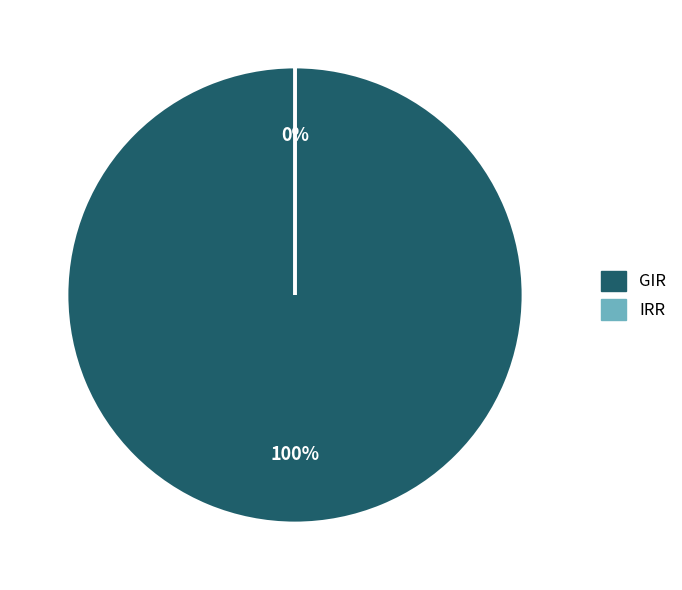

What percentage is the GIR slice, to the nearest percent?

100%